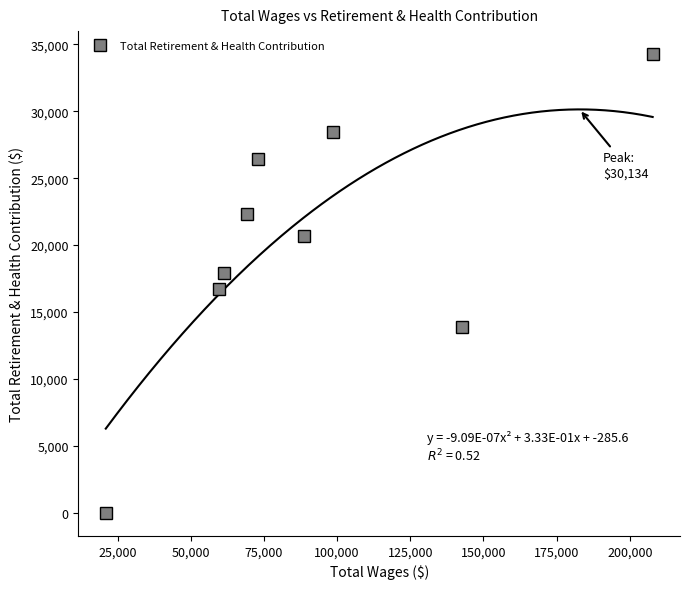

True or false: Total Retirement & Health Contribution has more than 0 points higher than both neighbors.

True